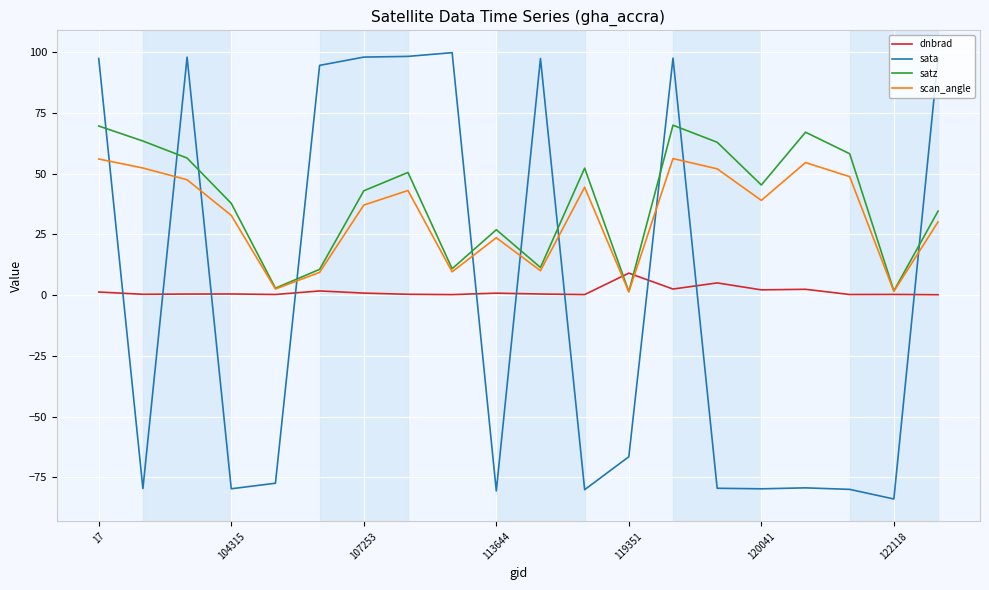

Which series ends up on top after the final intersection of scan_angle and sata?

sata